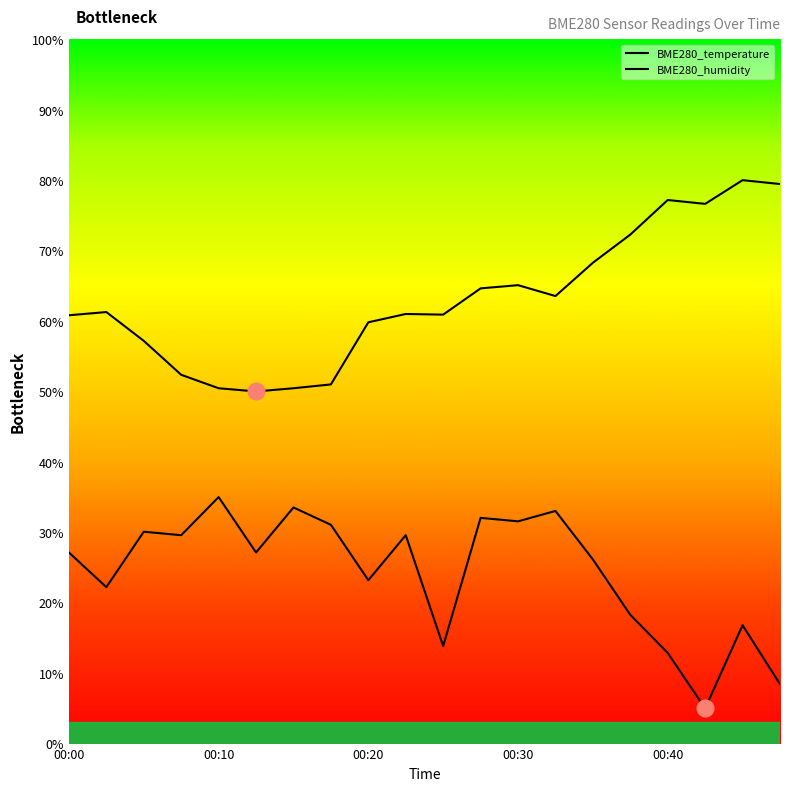

What is the highest value of the BME280_humidity series?

80.0